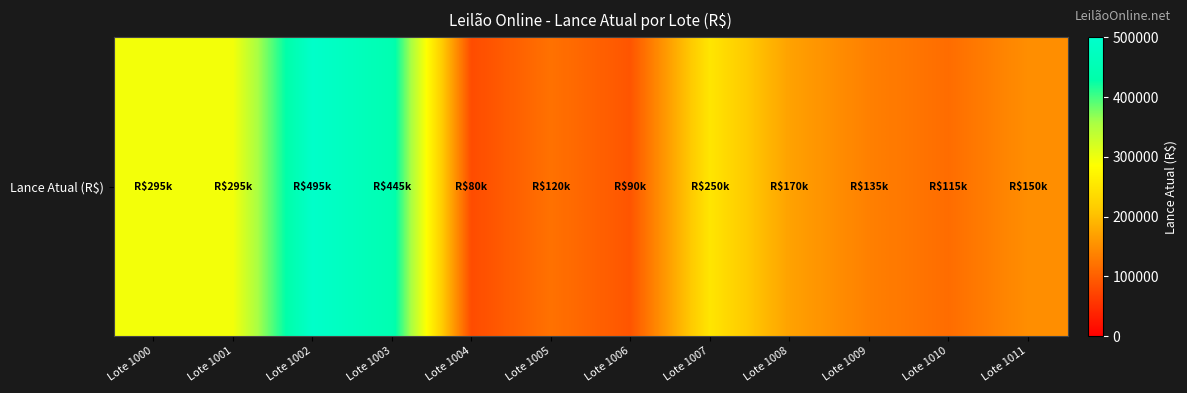

What is the sum of all values?

2640000